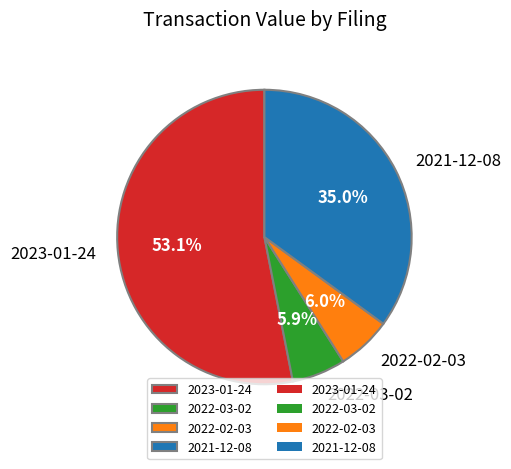

Which category has the biggest portion of the pie?

2023-01-24